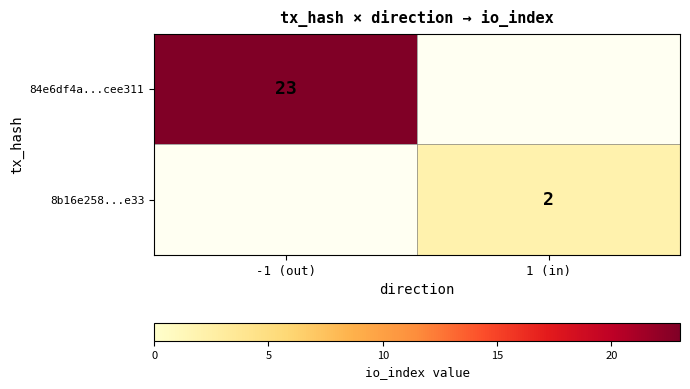

The value of 84e6df4a...cee311 at -1 (out) is 31. True or false?

False